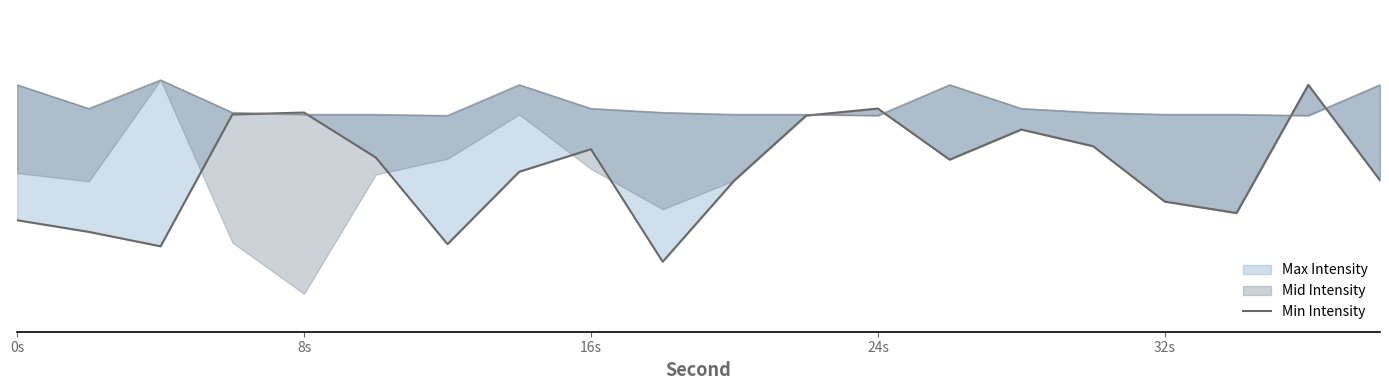

What is the sum of all values?

-2466.9